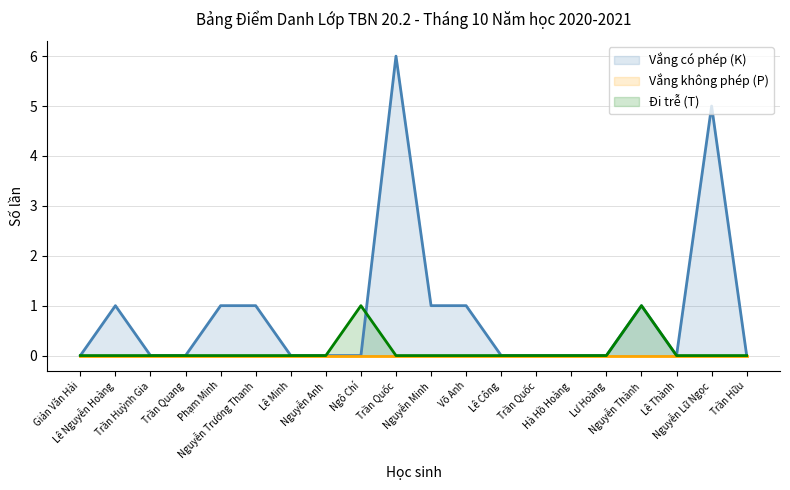

Is the value of Đi trễ (T) at Nguyễn Thành greater than the value of Vắng có phép (K) at Trần Quốc?

No